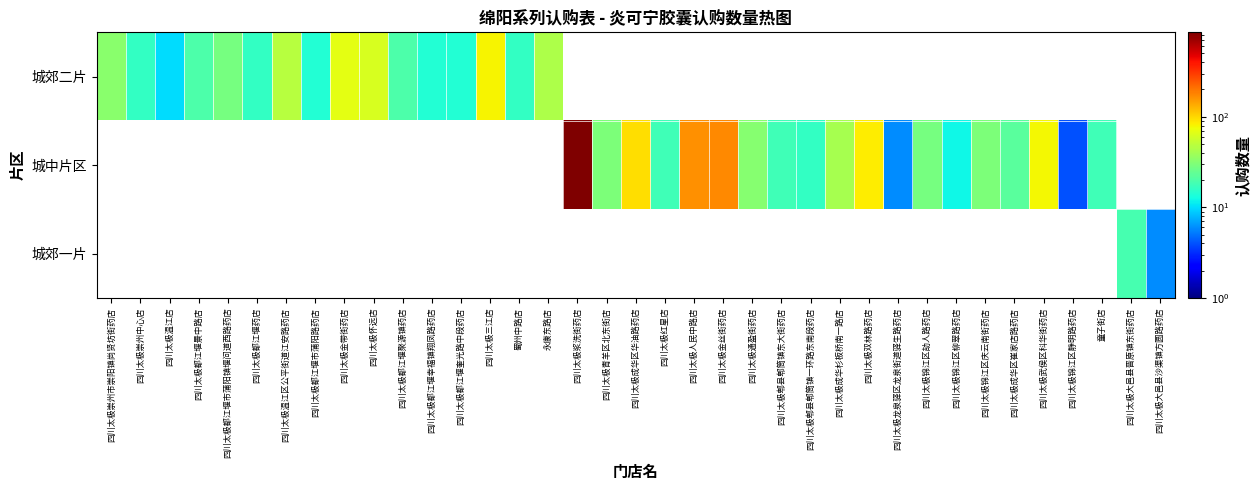

Reading left to right, extract all data points from this chart.

城郊二片: 四川太极崇州市崇阳镇尚贤坊街药店=33	四川太极崇州中心店=16	四川太极温江店=10	四川太极都江堰景中路店=20	四川太极都江堰市蒲阳镇堰问道西路药店=28	四川太极都江堰药店=16	四川太极温江区公平街道江安路药店=48	四川太极都江堰市蒲阳路药店=14	四川太极金带街药店=69	四川太极怀远店=62	四川太极都江堰聚源镇药店=20	四川太极都江堰幸福镇翔凤路药店=14	四川太极都江堰奎光路中段药店=14	四川太极三江店=80	蜀州中路店=16	永康东路店=44	四川太极浆洗街药店=0	四川太极青羊区北东街店=0	四川太极成华区华油路药店=0	四川太极红星店=0	四川太极人民中路店=0	四川太极金丝街药店=0	四川太极通盈街药店=0	四川太极郫县郫筒镇东大街药店=0	四川太极郫县郫筒镇一环路东南段药店=0	四川太极成华杉板桥南一路店=0	四川太极双林路药店=0	四川太极龙泉驿区龙泉街道驿生路药店=0	四川太极锦江区劼人路药店=0	四川太极锦江区柳翠路药店=0	四川太极锦江区庆云南街药店=0	四川太极成华区崔家店路药店=0	四川太极武侯区科华街药店=0	四川太极锦江区静明路药店=0	童子街店=0	四川太极大邑县晋原镇东街药店=0	四川太极大邑县沙渠镇方圆路药店=0
城中片区: 四川太极崇州市崇阳镇尚贤坊街药店=0	四川太极崇州中心店=0	四川太极温江店=0	四川太极都江堰景中路店=0	四川太极都江堰市蒲阳镇堰问道西路药店=0	四川太极都江堰药店=0	四川太极温江区公平街道江安路药店=0	四川太极都江堰市蒲阳路药店=0	四川太极金带街药店=0	四川太极怀远店=0	四川太极都江堰聚源镇药店=0	四川太极都江堰幸福镇翔凤路药店=0	四川太极都江堰奎光路中段药店=0	四川太极三江店=0	蜀州中路店=0	永康东路店=0	四川太极浆洗街药店=854	四川太极青羊区北东街店=30	四川太极成华区华油路药店=94	四川太极红星店=18	四川太极人民中路店=166	四川太极金丝街药店=172	四川太极通盈街药店=32	四川太极郫县郫筒镇东大街药店=18	四川太极郫县郫筒镇一环路东南段药店=16	四川太极成华杉板桥南一路店=42	四川太极双林路药店=84	四川太极龙泉驿区龙泉街道驿生路药店=6	四川太极锦江区劼人路药店=28	四川太极锦江区柳翠路药店=12	四川太极锦江区庆云南街药店=30	四川太极成华区崔家店路药店=22	四川太极武侯区科华街药店=78	四川太极锦江区静明路药店=4	童子街店=18	四川太极大邑县晋原镇东街药店=0	四川太极大邑县沙渠镇方圆路药店=0
城郊一片: 四川太极崇州市崇阳镇尚贤坊街药店=0	四川太极崇州中心店=0	四川太极温江店=0	四川太极都江堰景中路店=0	四川太极都江堰市蒲阳镇堰问道西路药店=0	四川太极都江堰药店=0	四川太极温江区公平街道江安路药店=0	四川太极都江堰市蒲阳路药店=0	四川太极金带街药店=0	四川太极怀远店=0	四川太极都江堰聚源镇药店=0	四川太极都江堰幸福镇翔凤路药店=0	四川太极都江堰奎光路中段药店=0	四川太极三江店=0	蜀州中路店=0	永康东路店=0	四川太极浆洗街药店=0	四川太极青羊区北东街店=0	四川太极成华区华油路药店=0	四川太极红星店=0	四川太极人民中路店=0	四川太极金丝街药店=0	四川太极通盈街药店=0	四川太极郫县郫筒镇东大街药店=0	四川太极郫县郫筒镇一环路东南段药店=0	四川太极成华杉板桥南一路店=0	四川太极双林路药店=0	四川太极龙泉驿区龙泉街道驿生路药店=0	四川太极锦江区劼人路药店=0	四川太极锦江区柳翠路药店=0	四川太极锦江区庆云南街药店=0	四川太极成华区崔家店路药店=0	四川太极武侯区科华街药店=0	四川太极锦江区静明路药店=0	童子街店=0	四川太极大邑县晋原镇东街药店=19	四川太极大邑县沙渠镇方圆路药店=6